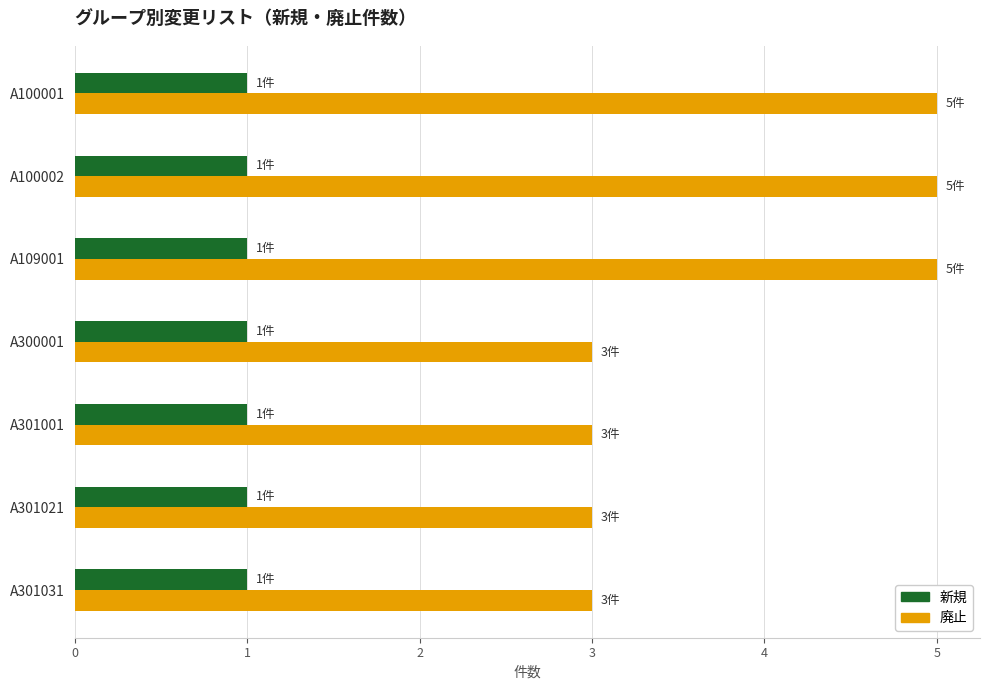

How many 廃止 values are between 3 and 5?

7